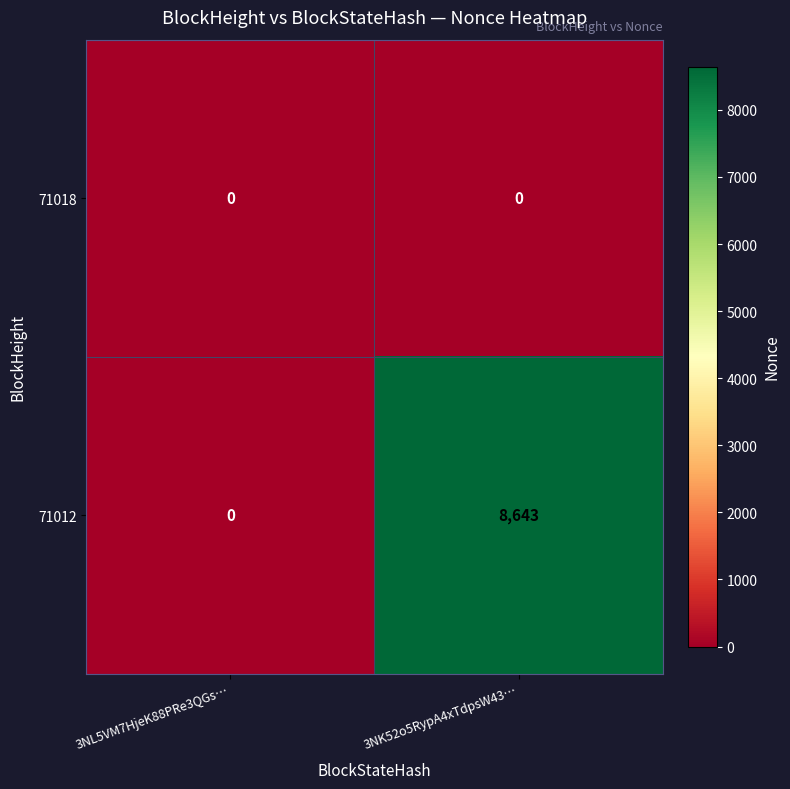

At which label does 71012 reach its minimum?

3NL5VM7HjeK88PRe3QGs…